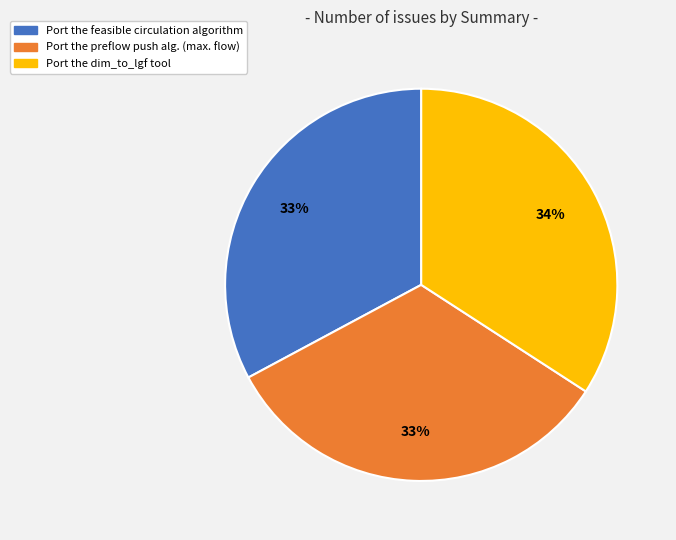

How many segments does this pie chart have?

3